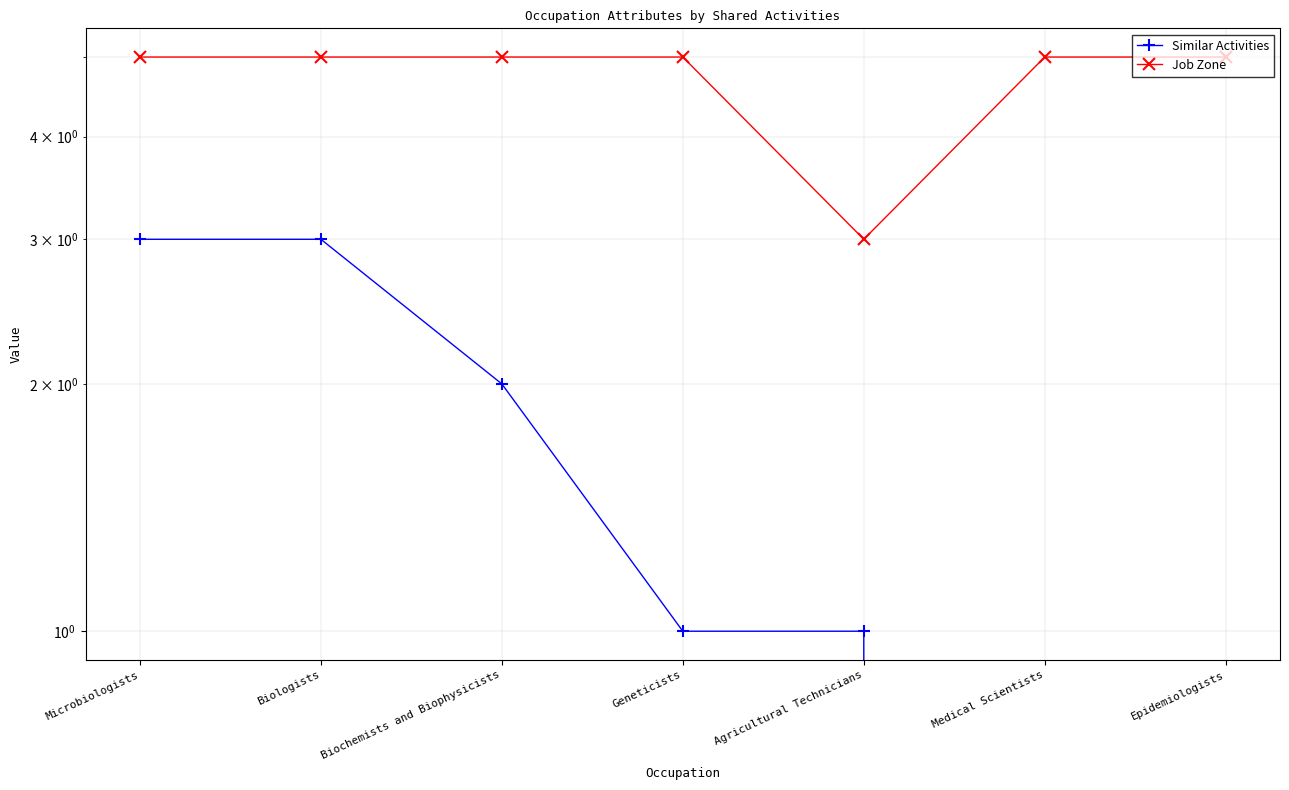

What is the total value across all series at Epidemiologists?

5